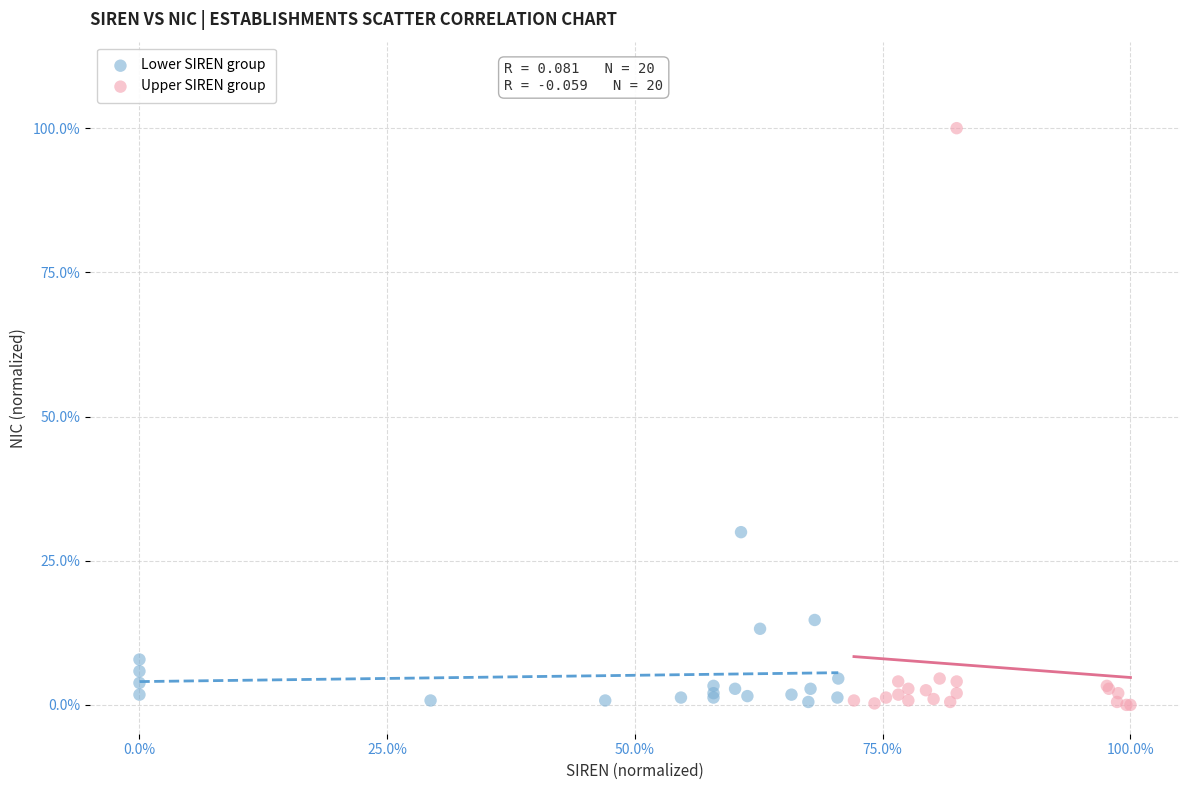

What are all the series names shown in the legend?

Lower SIREN group, Upper SIREN group